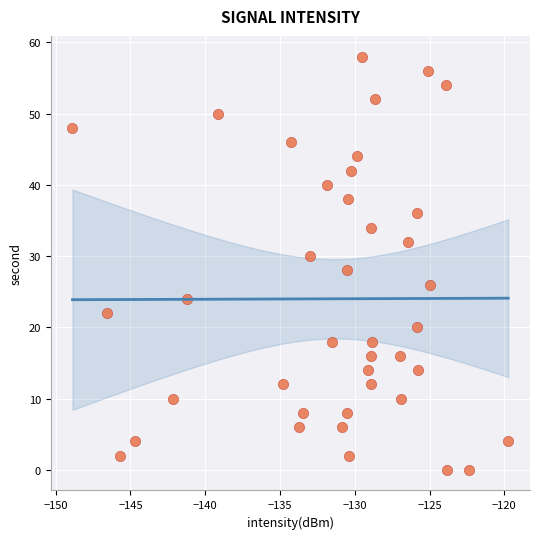

What is the range of Y values (max minus min)?

58